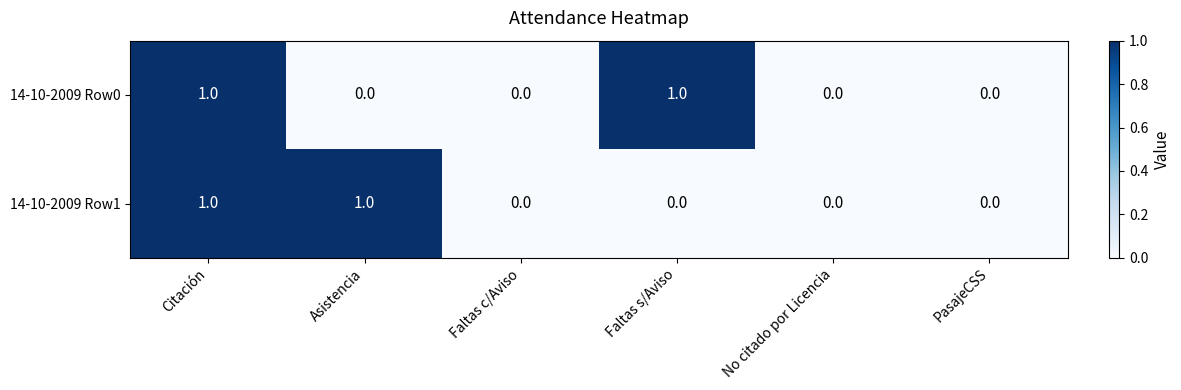

True or false: 14-10-2009 Row0 has a value of 0 at Faltas c/Aviso.

True